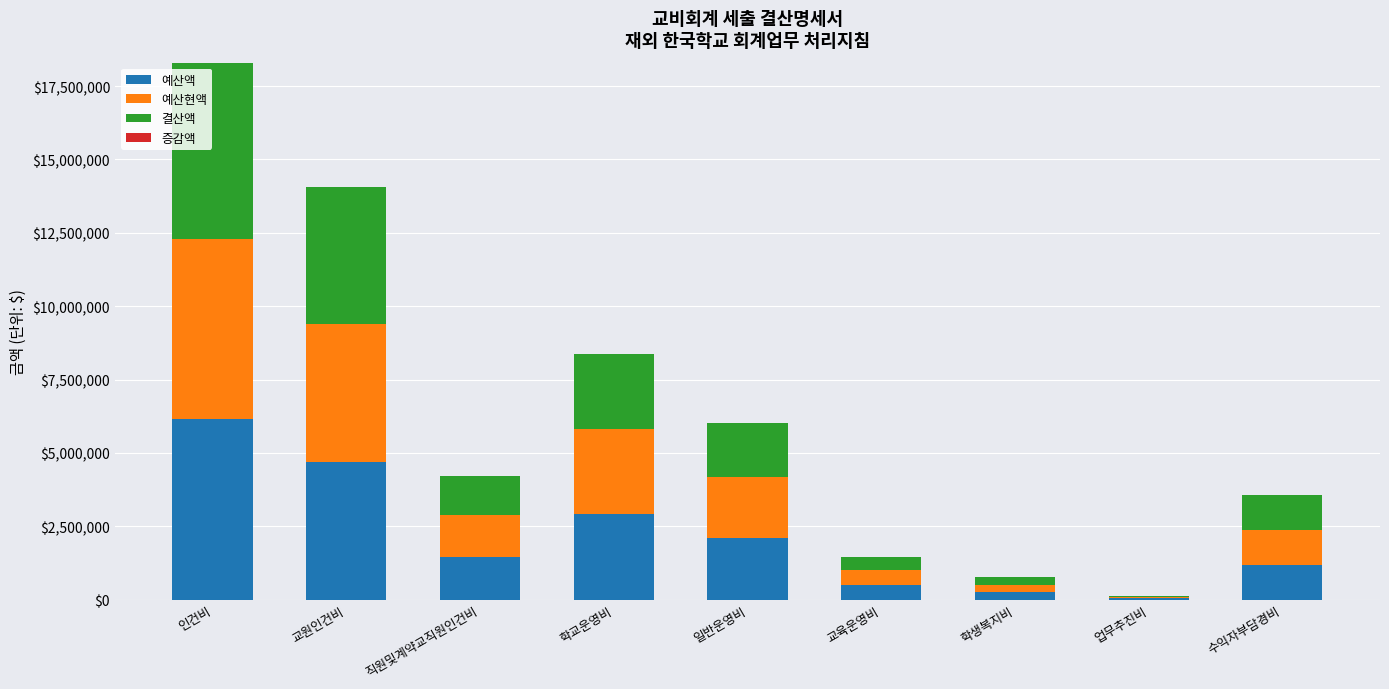

Count the number of categories in the chart.

9